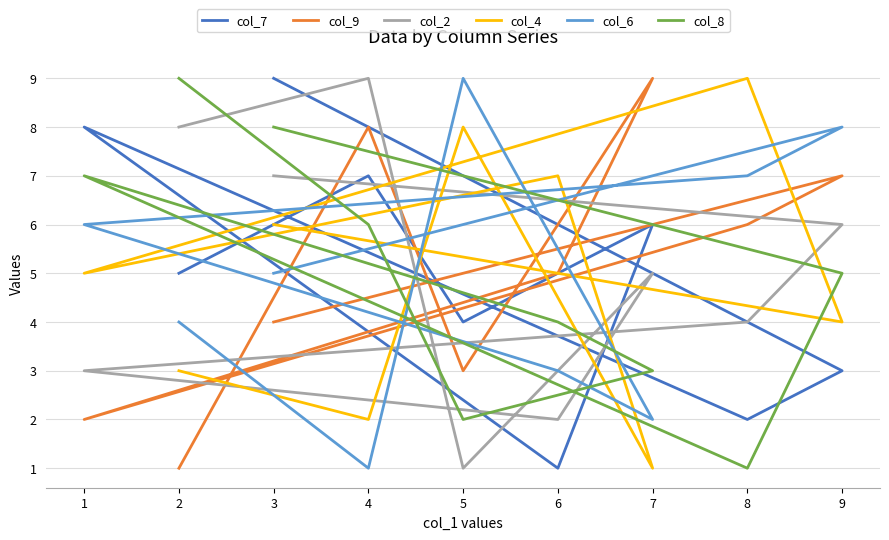

What is the average value of the col_8 series?

5